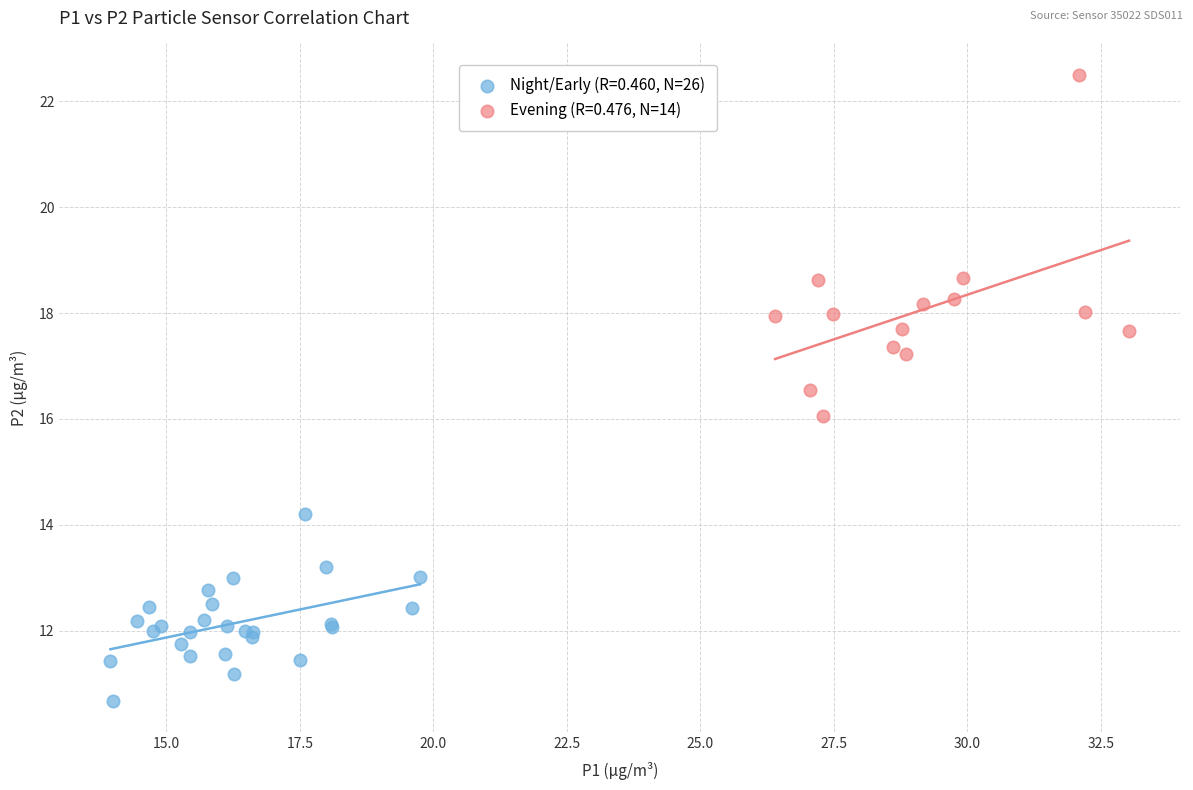

Which series reaches the minimum Y coordinate?

Night/Early (R=0.460, N=26)